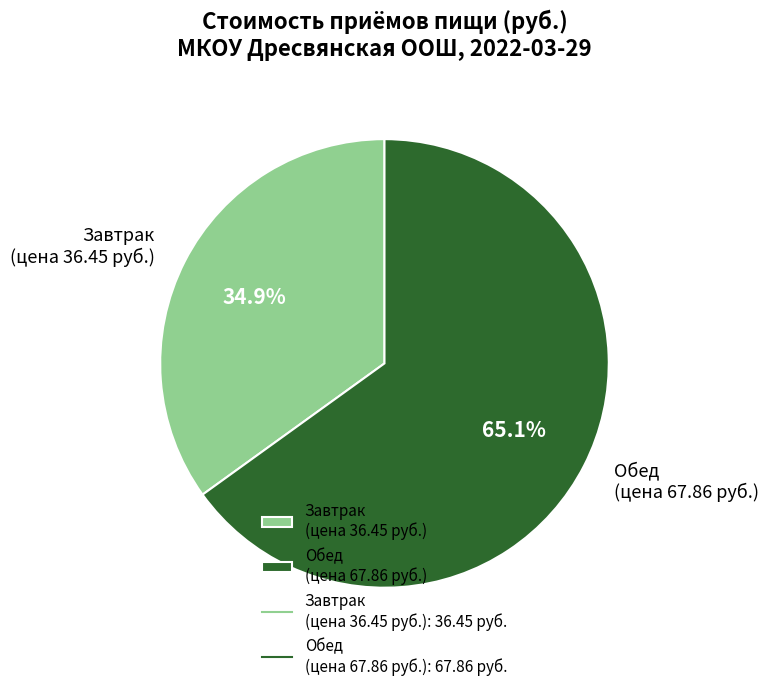

How many slices are in this pie chart?

2